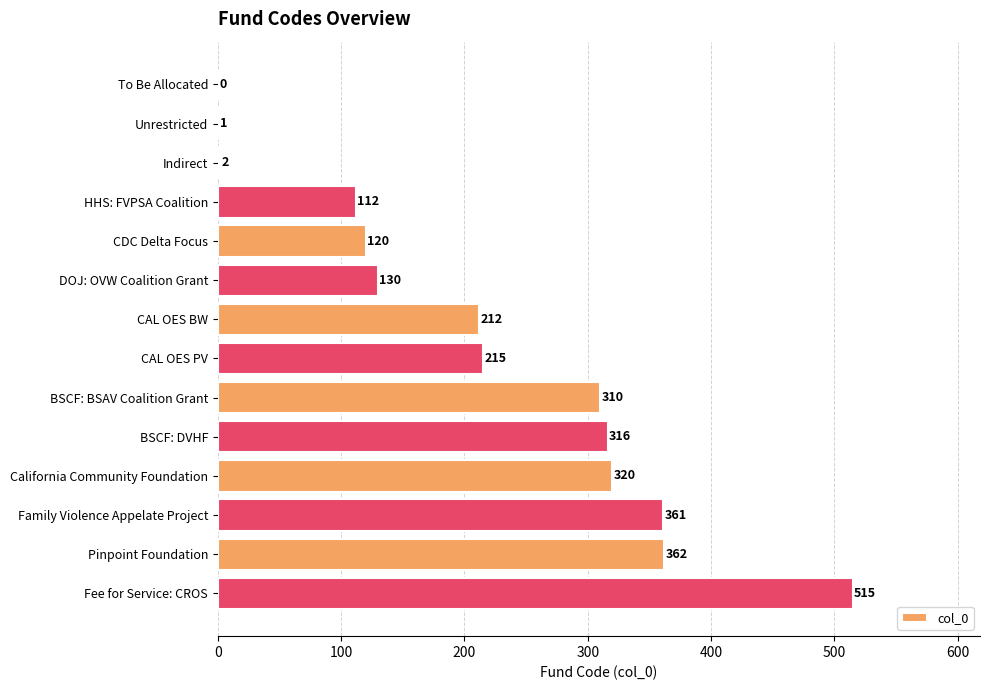

What is the change in value from BSCF: BSAV Coalition Grant to Family Violence Appelate Project?

+51